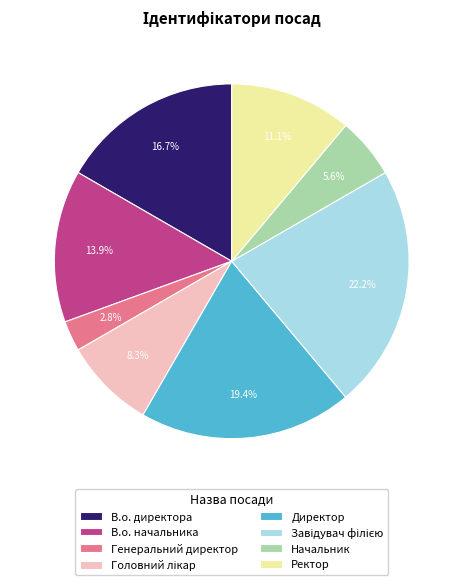

Which slice is the smallest?

Генеральний директор